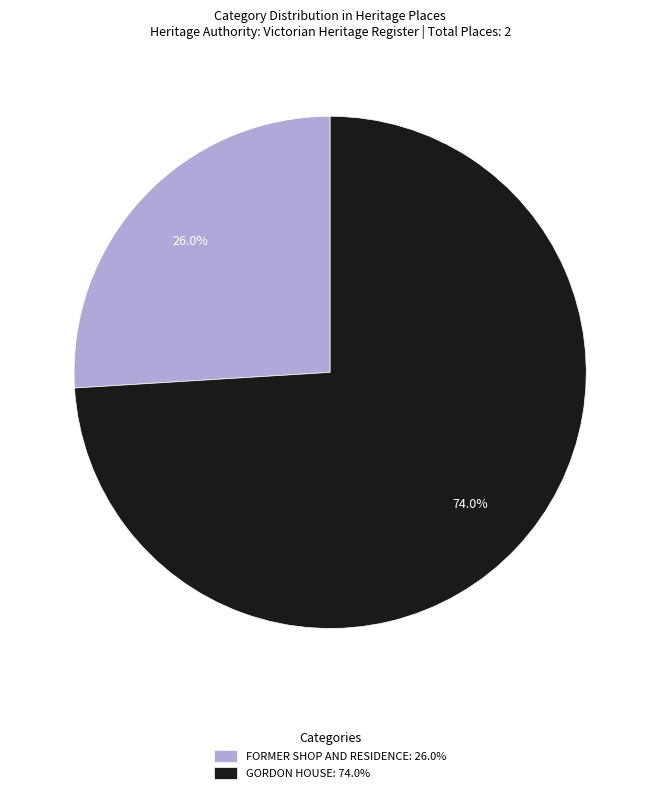

What is the ratio of the value at GORDON HOUSE: 74.0% to the value at FORMER SHOP AND RESIDENCE: 26.0%?

2.8